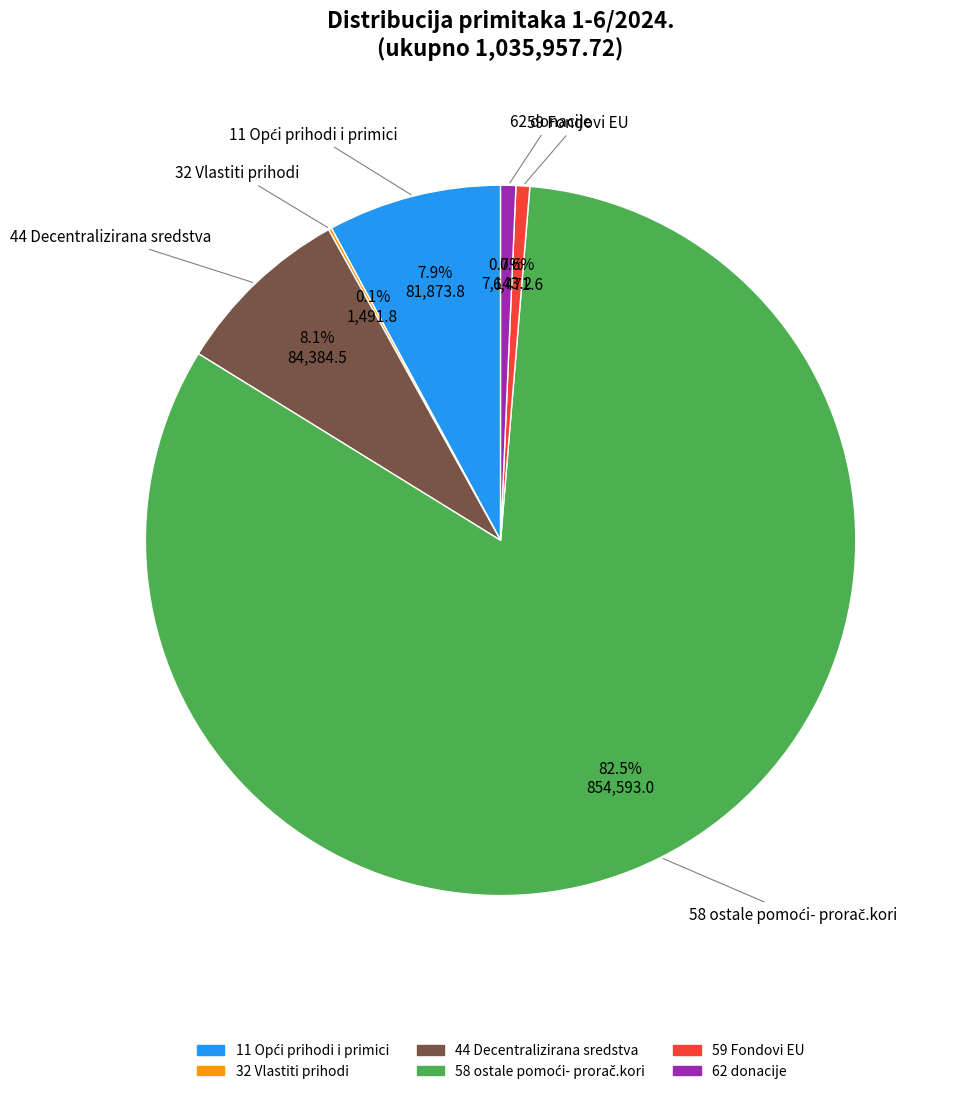

To the nearest percent, what portion does 44 Decentralizirana sredstva represent?

8%